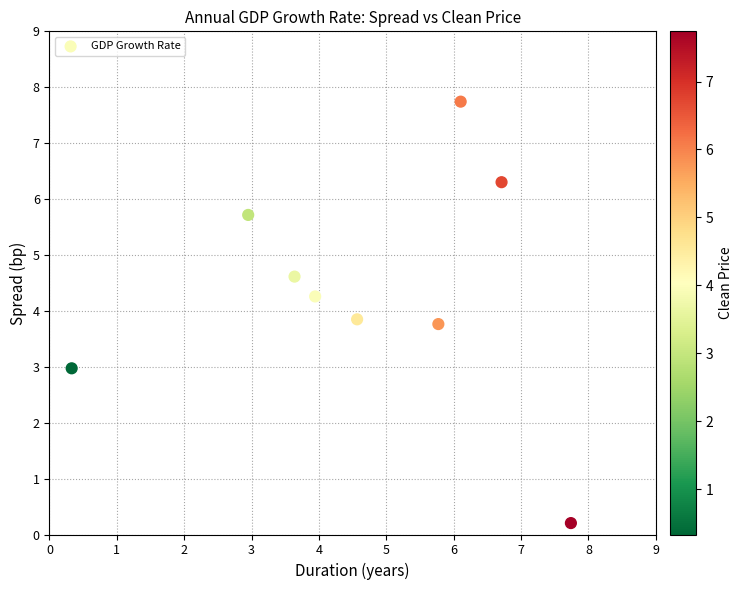

What is the average X value?

4.6